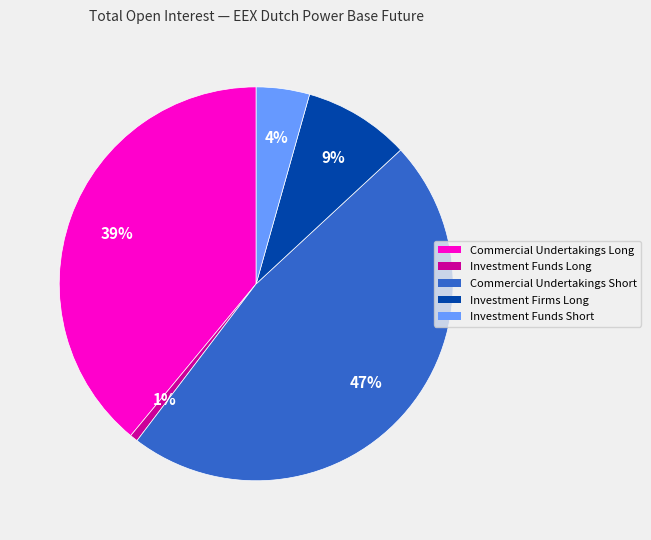

To the nearest percent, what percentage of the pie is Investment Funds Short?

4%